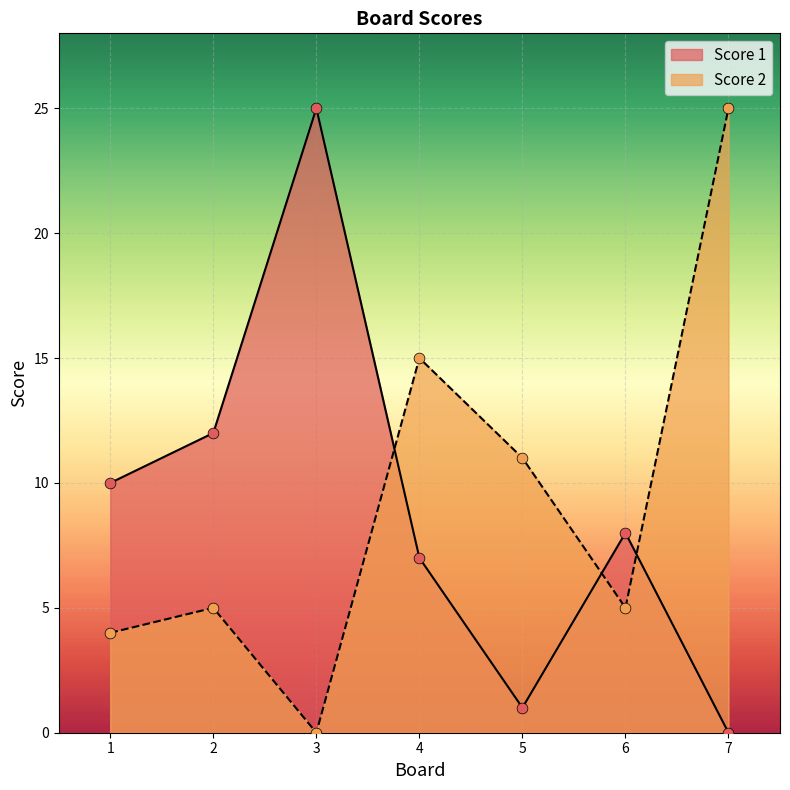

Is the value of Score 1 at 1 greater than the value of Score 2 at 2?

Yes